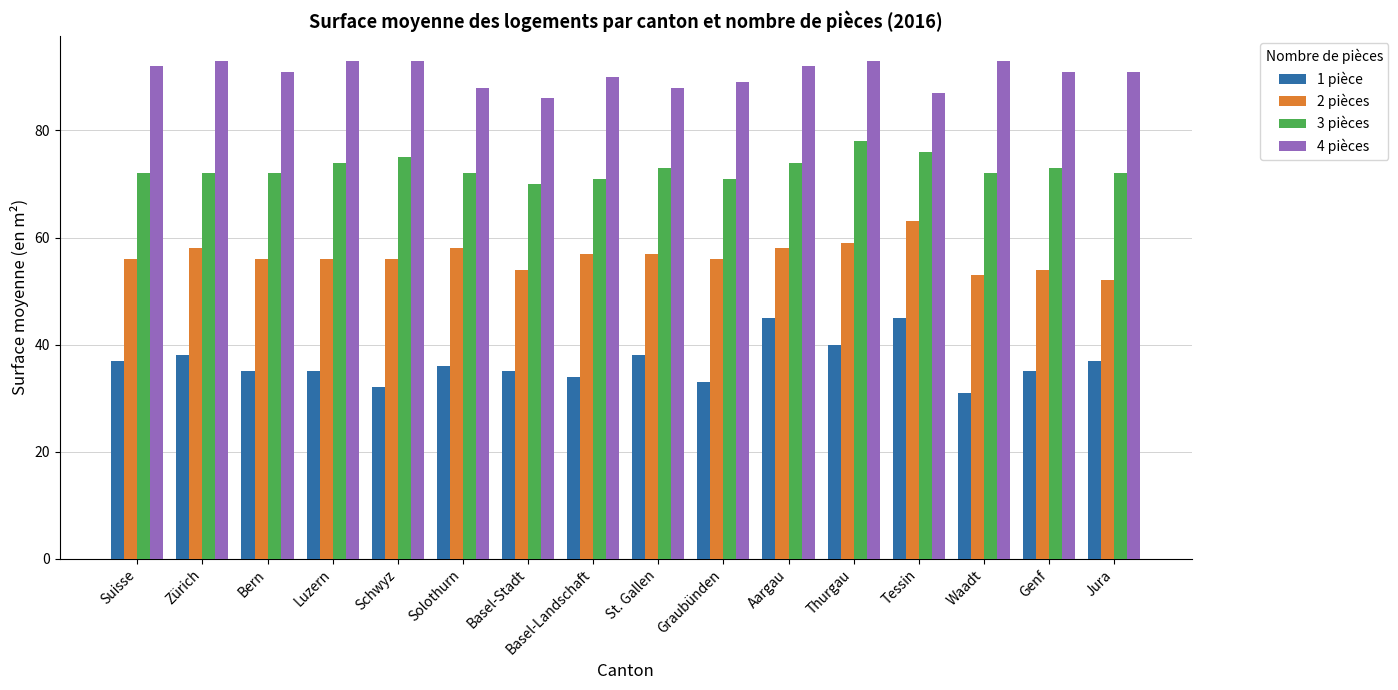

True or false: 4 pièces has a value of 19 at Basel-Landschaft.

False